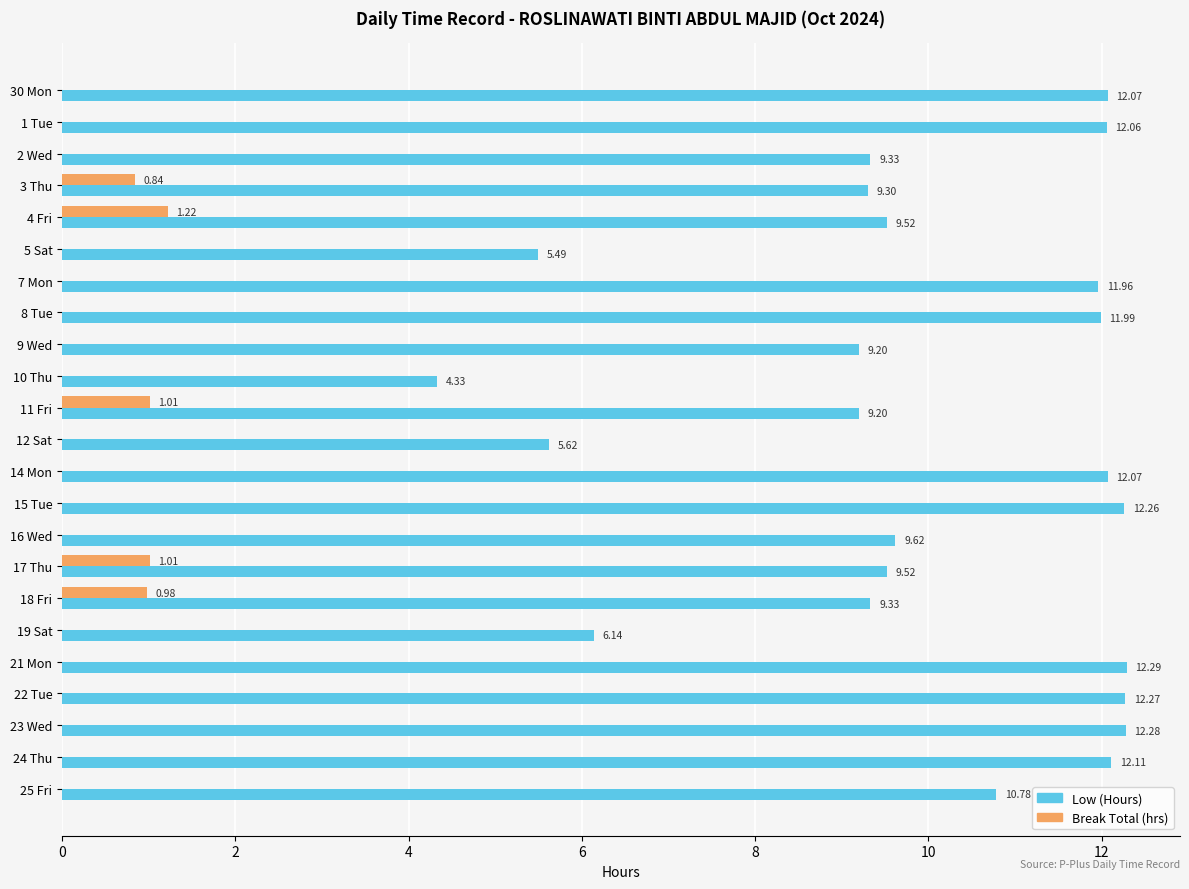

What are all the series names shown in the legend?

Low (Hours), Break Total (hrs)